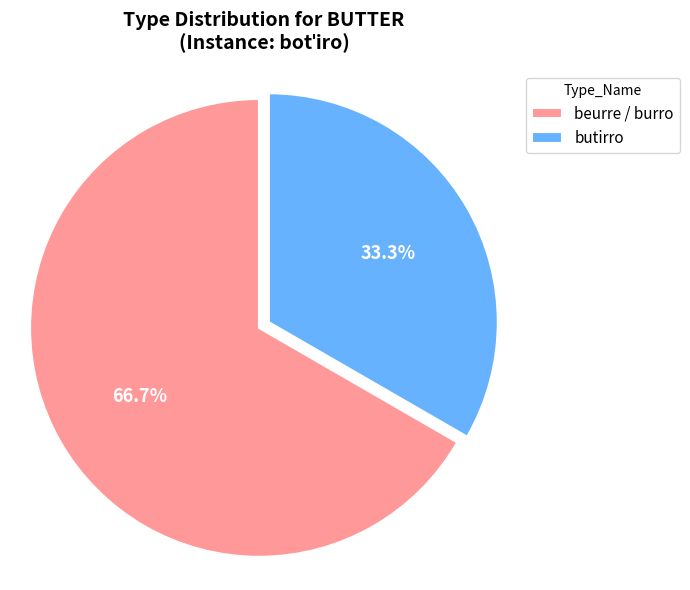

Does butirro represent more than half of the total?

No